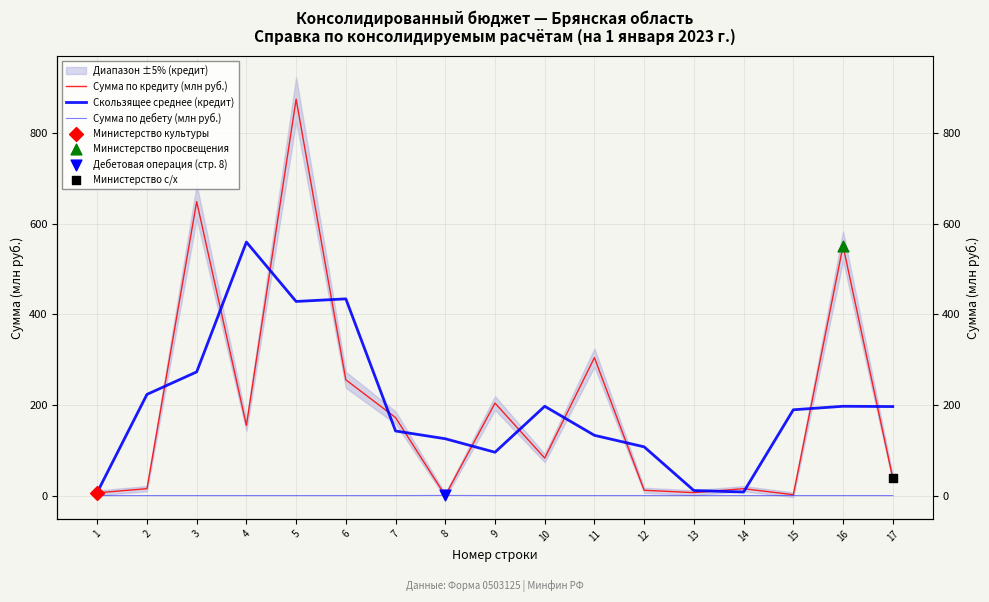

Which series contains the highest Y value?

Сумма по кредиту (млн руб.)